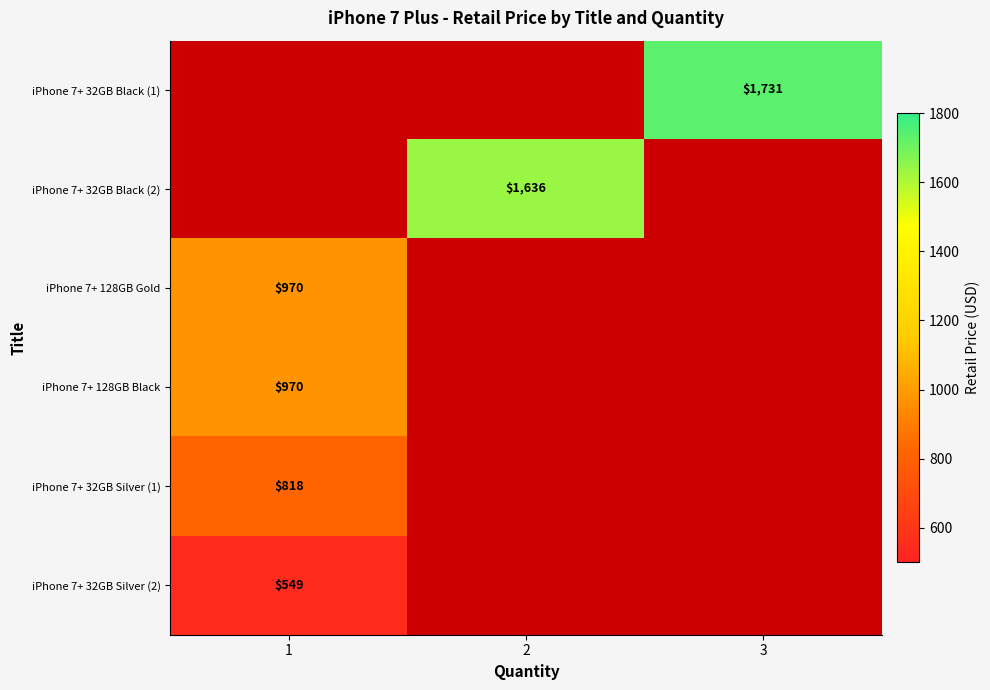

Is it true that iPhone 7+ 32GB Silver (2) equals 355 at 1?

False